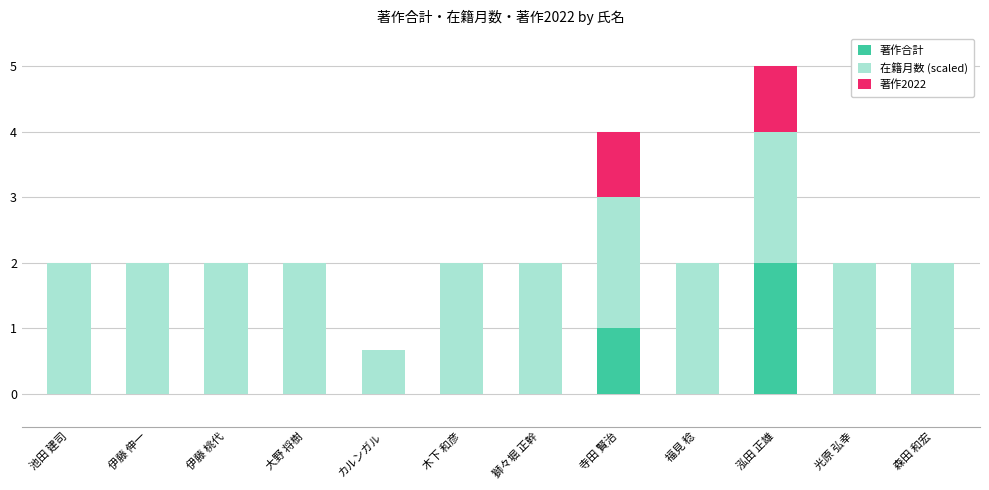

At which label is 著作合計 closest to 1?

寺田 賢治